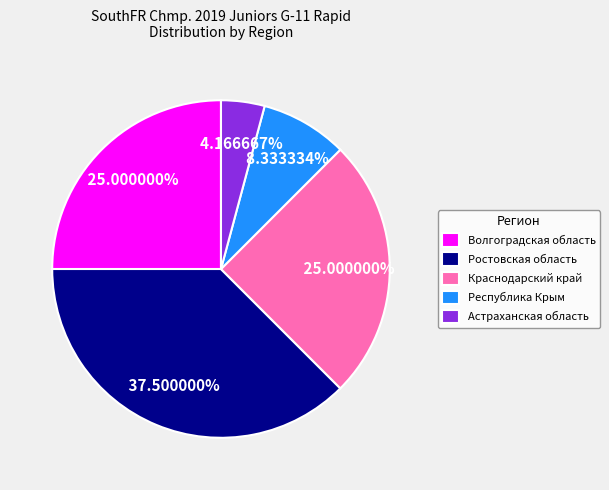

To the nearest percent, what is the difference between the largest and smallest slice percentages?

33%